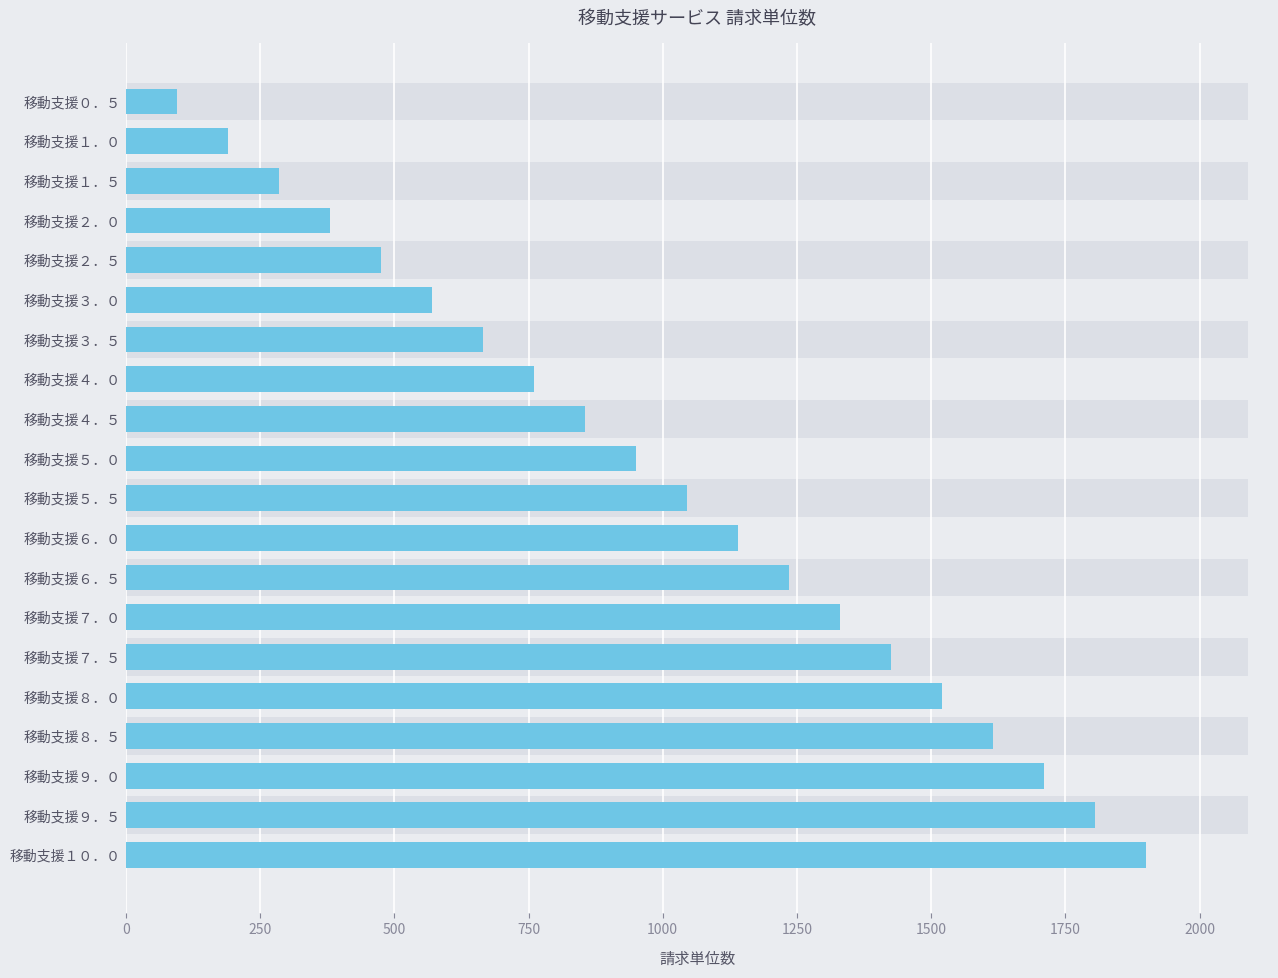

How many data points are above 1045?

9